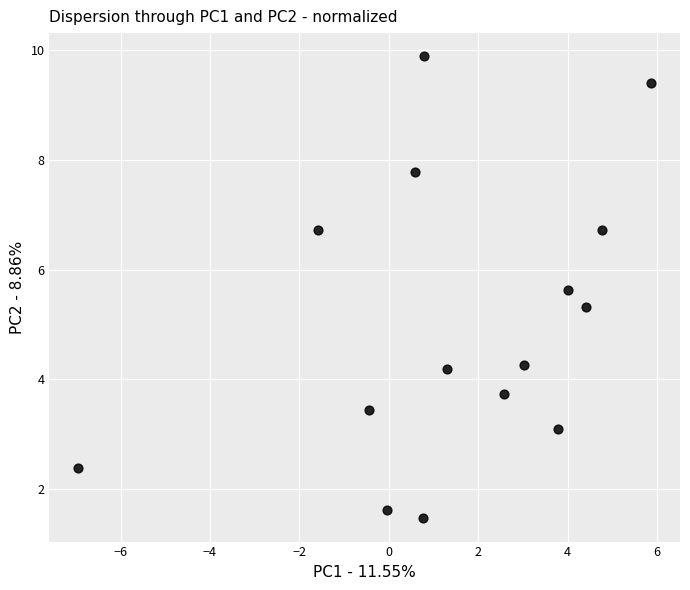

What is the range of X values (max minus min)?

12.8